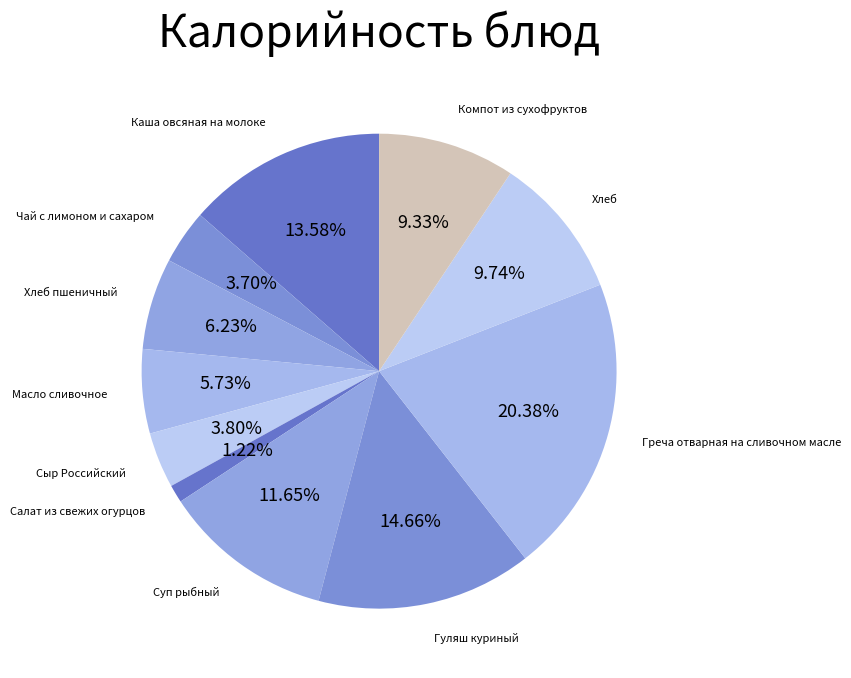

The Сыр Российский slice represents 4% of the pie. True or false?

True